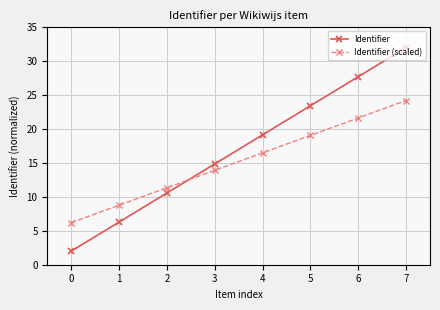

Does the chart display data point markers on the line(s)?

Yes